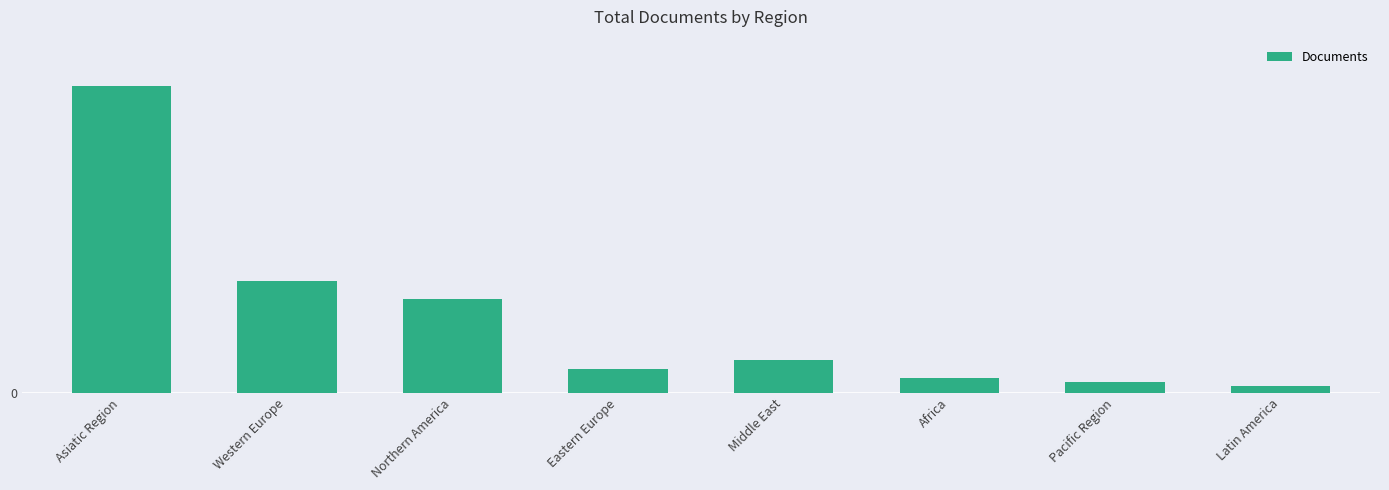

Are the bars horizontal?

No